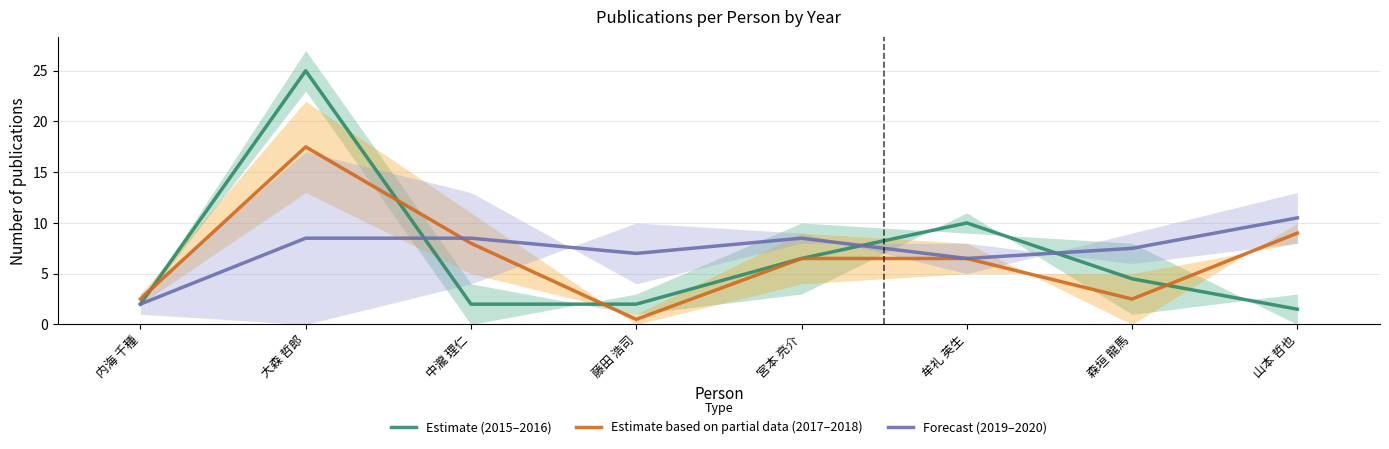

What is the sum of all Forecast (2019–2020) values?

59.0